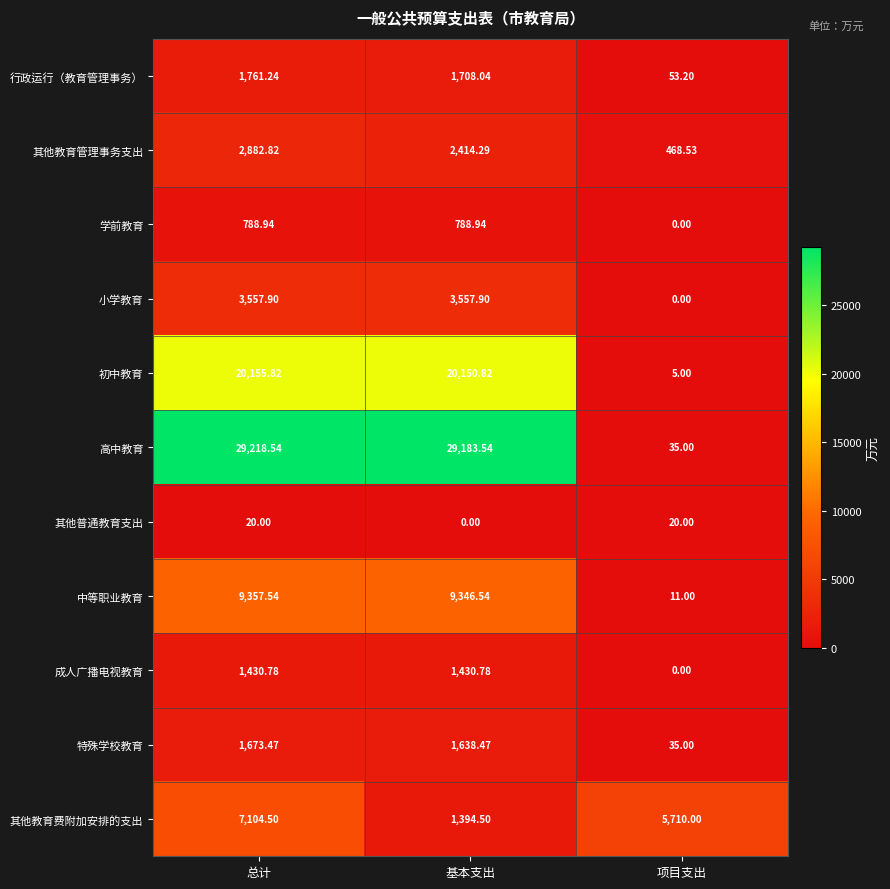

Which series changed the most between 总计 and 项目支出?

高中教育